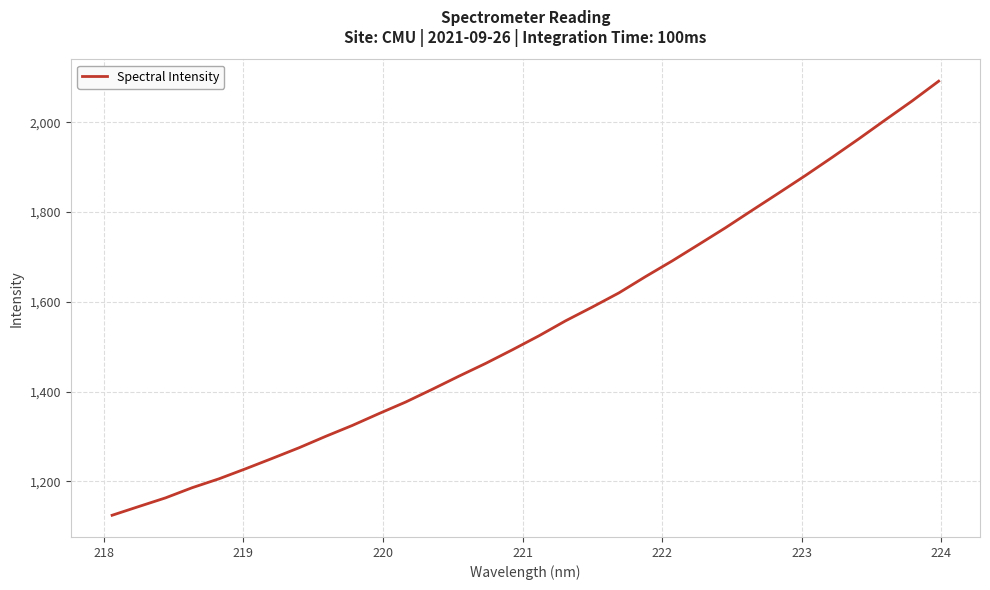

Count the number of values greater than 1524.

16